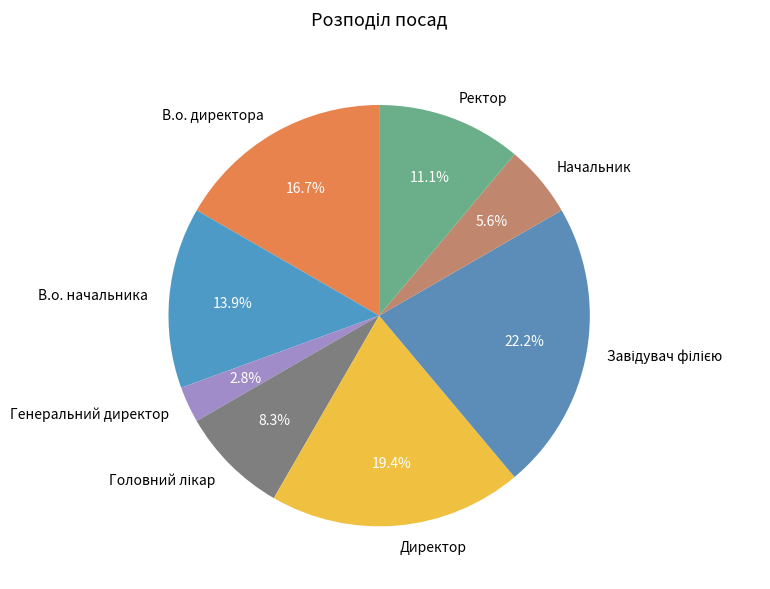

Which slice is the smallest?

Генеральний директор